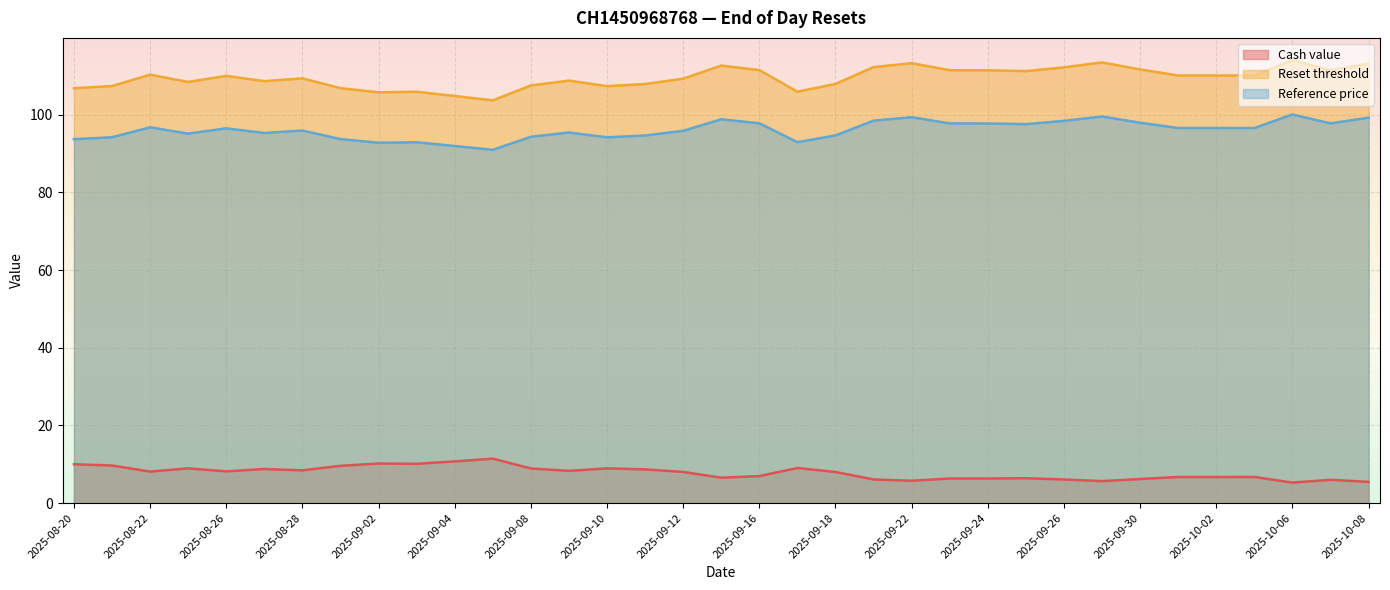

How many data points does each series have?

35